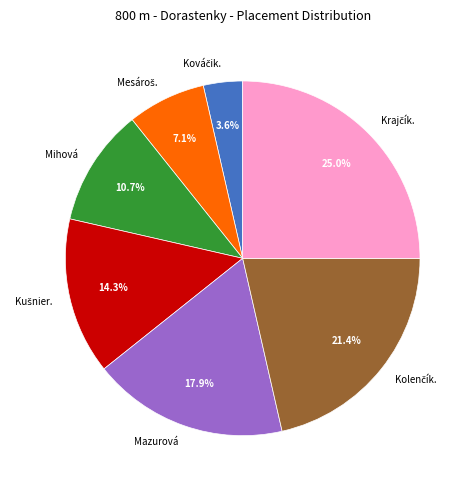

Is the sum of Mazurová and Mihová greater than half?

No